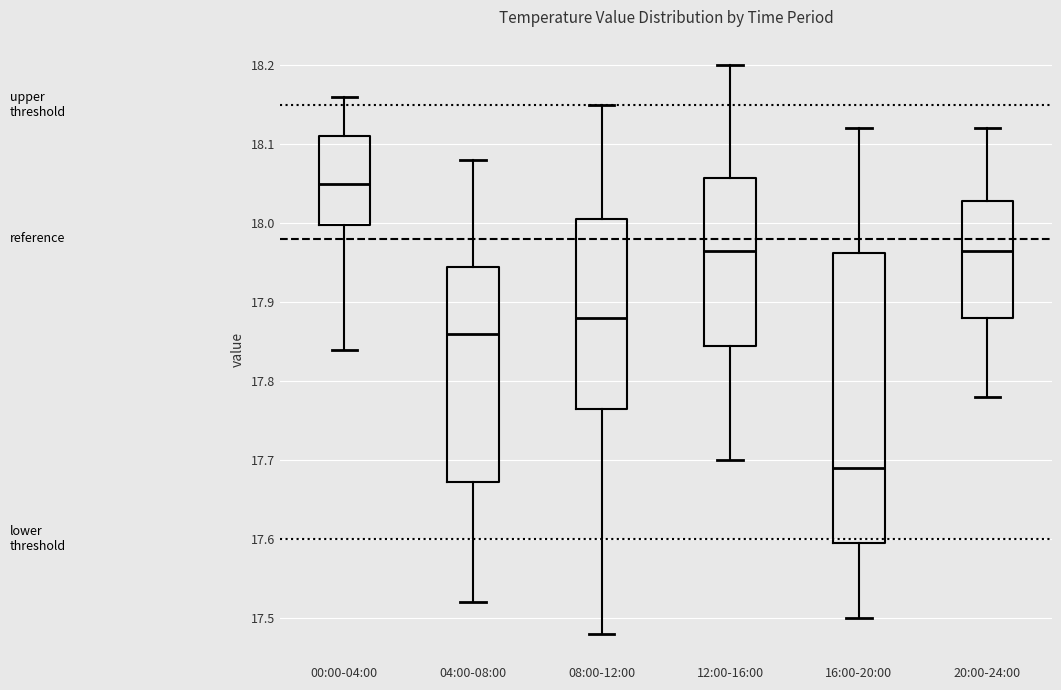

Where is the lower edge of the box for 20:00-24:00 on the y-axis? The values are not printed on the chart, so give them approximately, as read against the axis.

17.88